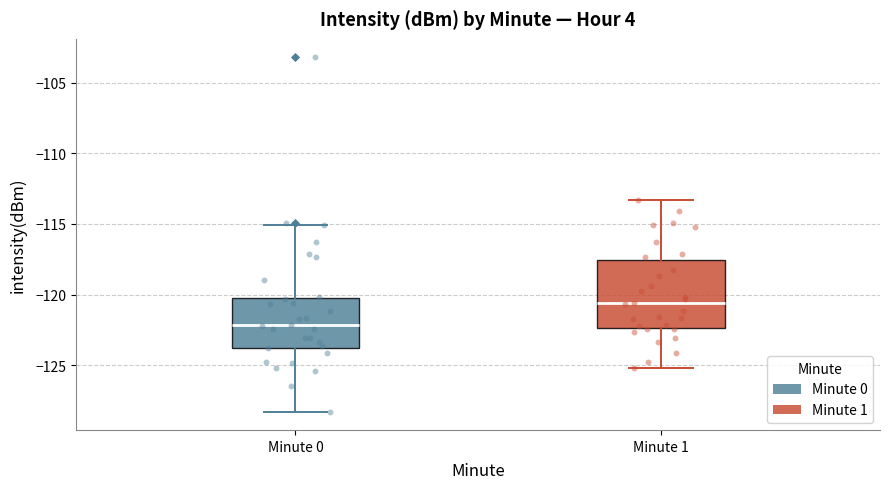

Which box has the highest median line?

Minute 1